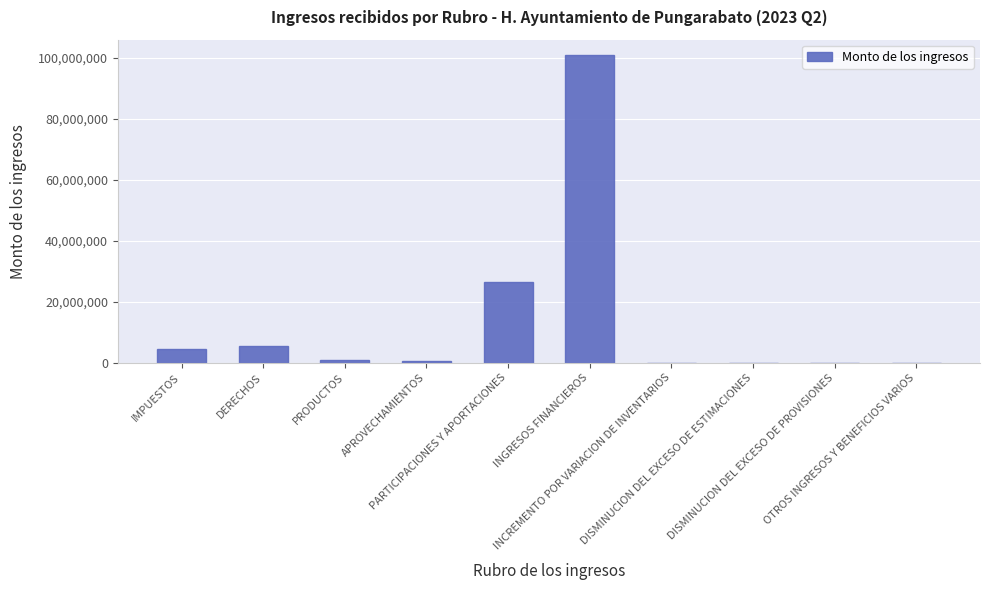

Between DISMINUCION DEL EXCESO DE ESTIMACIONES and PARTICIPACIONES Y APORTACIONES, which is larger?

PARTICIPACIONES Y APORTACIONES